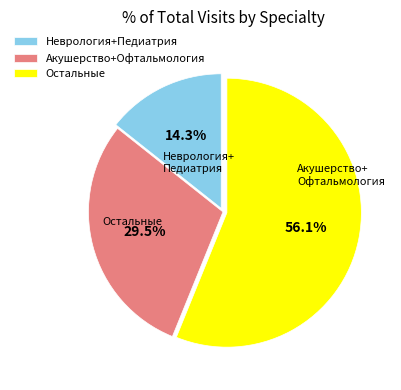

To the nearest percent, what is the difference between the largest and smallest slice percentages?

42%